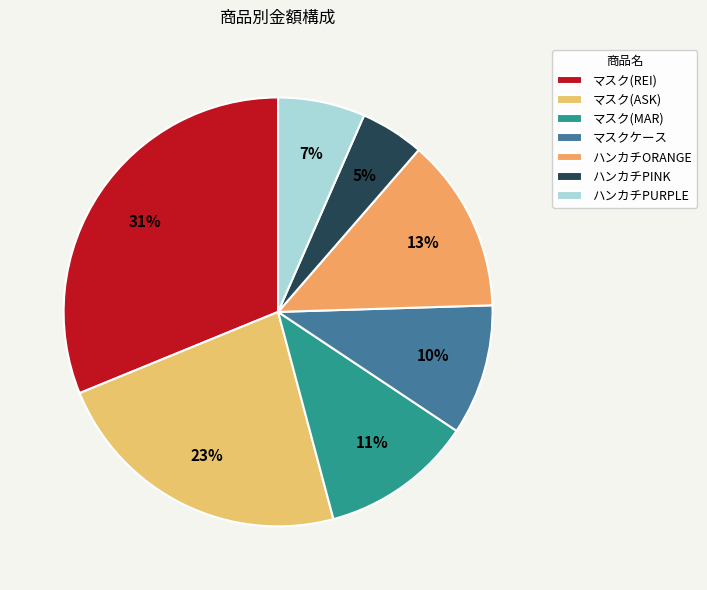

Which slice is the largest?

マスク(REI)